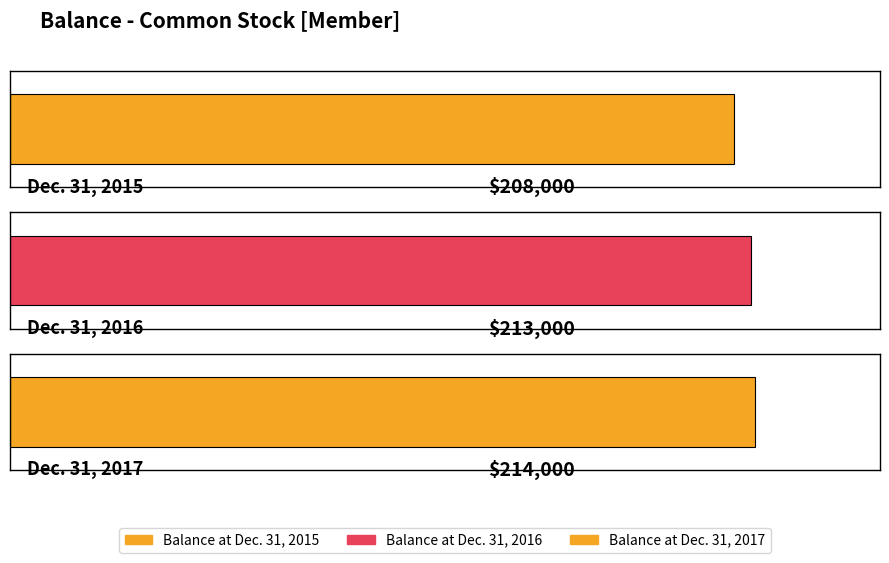

What is the smallest value displayed?

208000